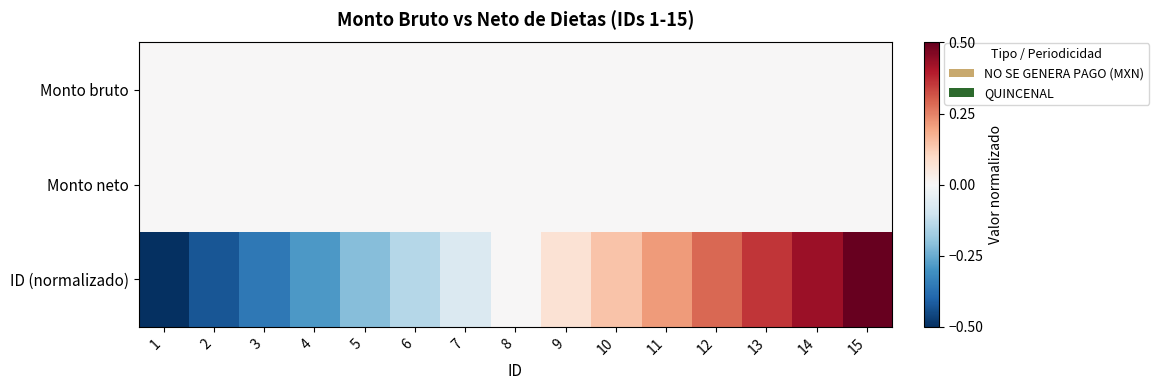

At which category is the sum across all series the highest?

15